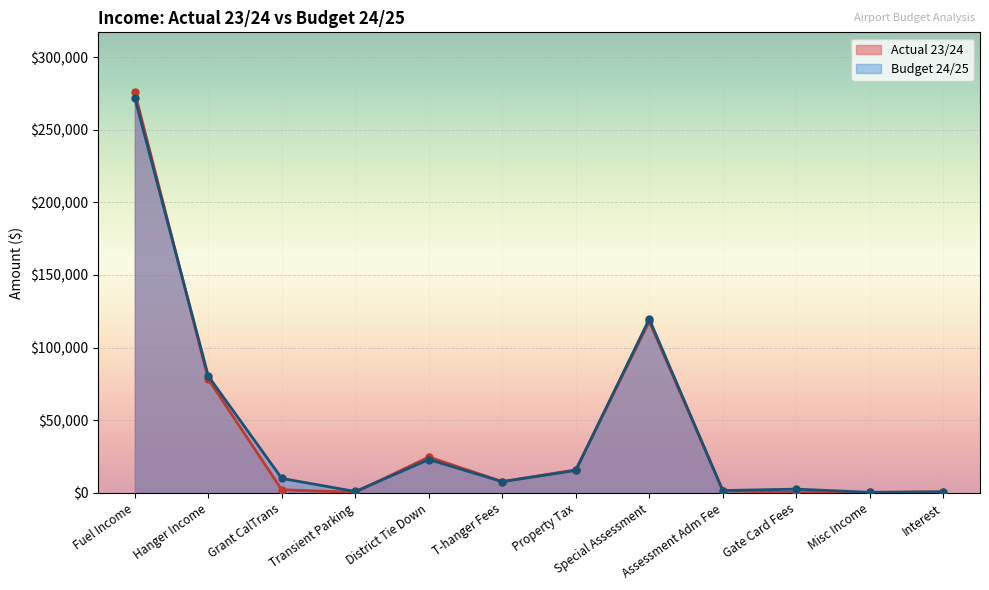

What is the difference between the second highest and second lowest values in the Actual 23/24 series?

117739.4